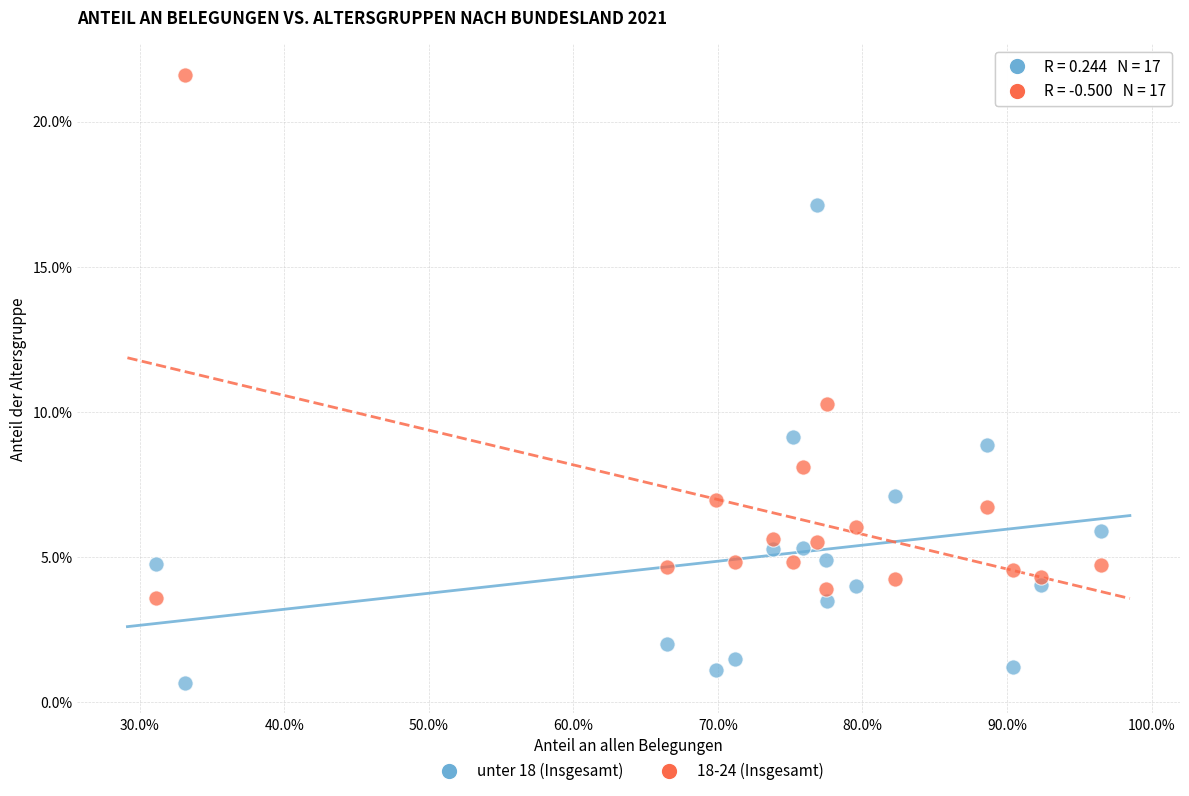

Which series reaches the minimum Y coordinate?

unter 18 (Insgesamt)